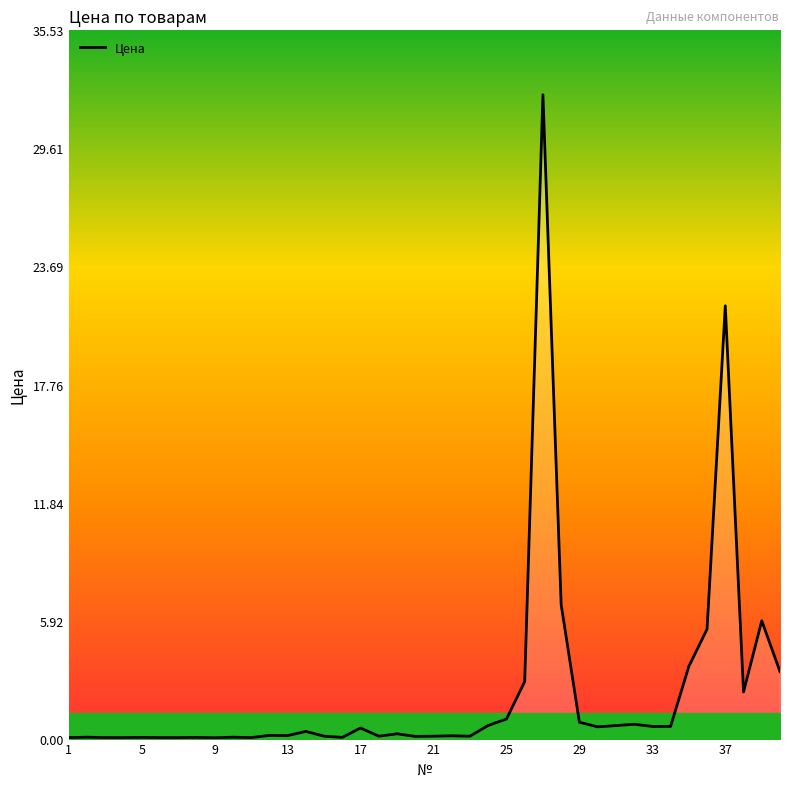

What is the maximum value shown in the chart?

32.3